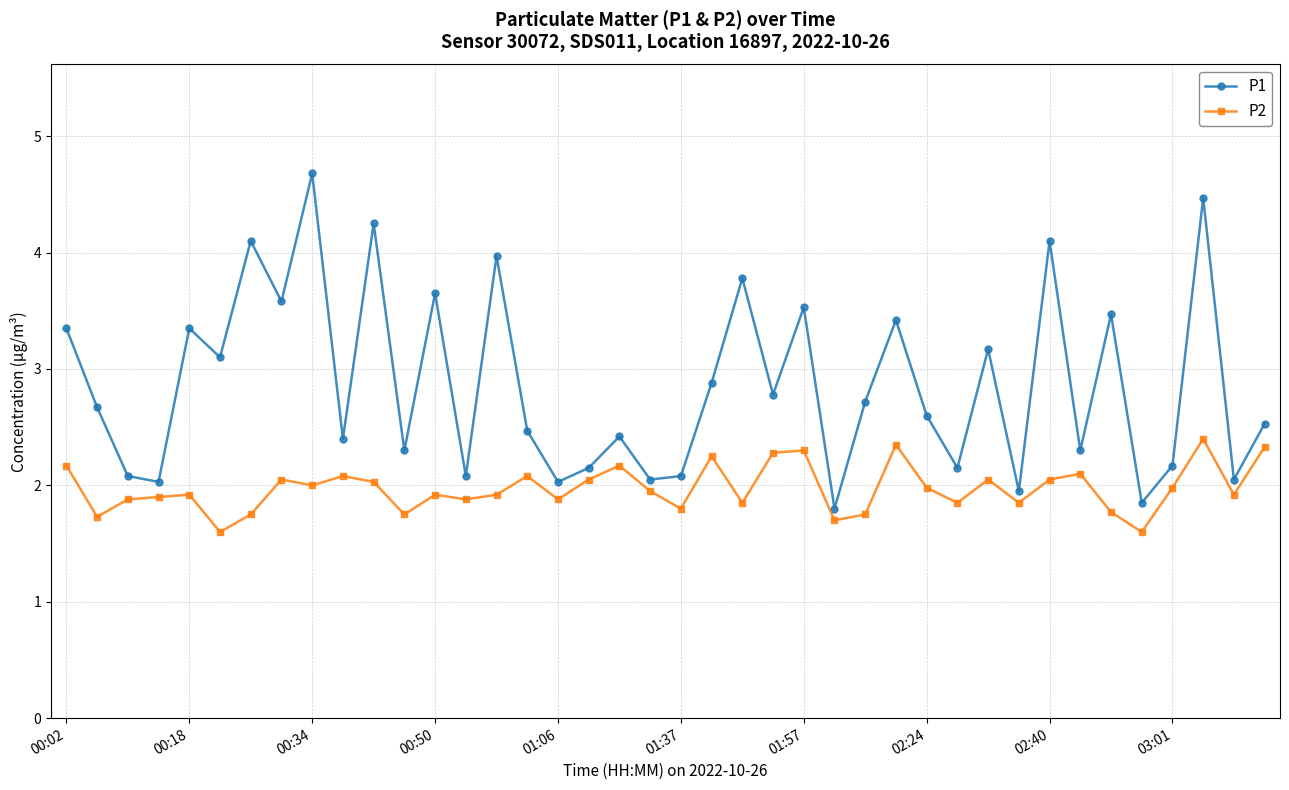

True or false: P1 and P2 cross at least once.

False